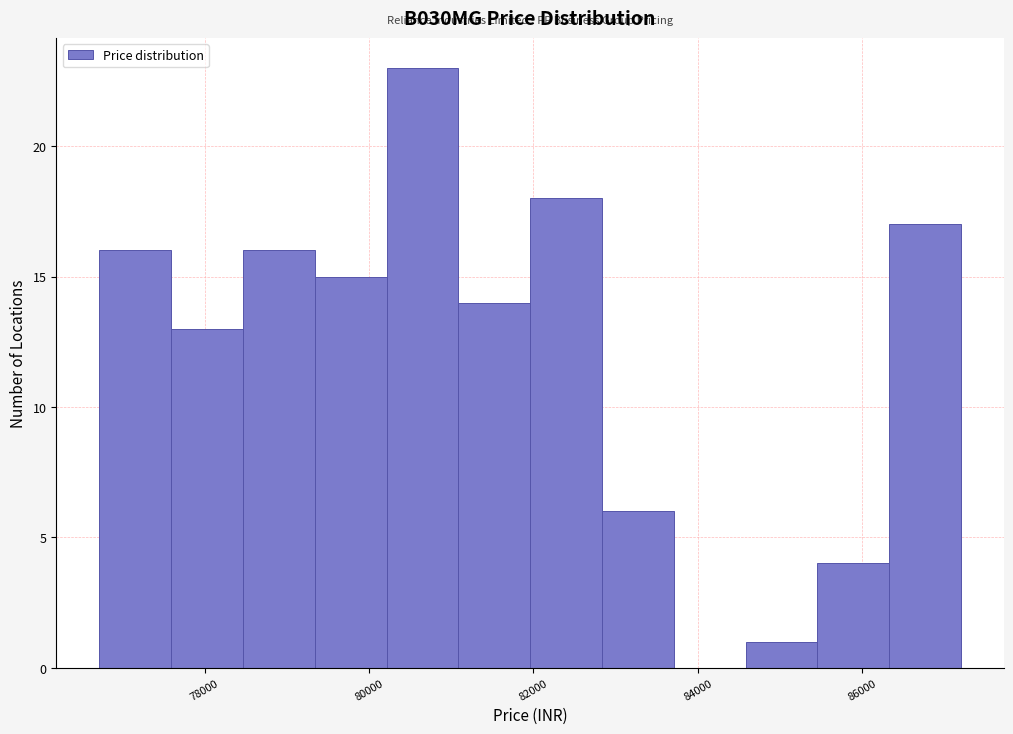

Which range on the x-axis has the tallest bar?

80200 to 81000